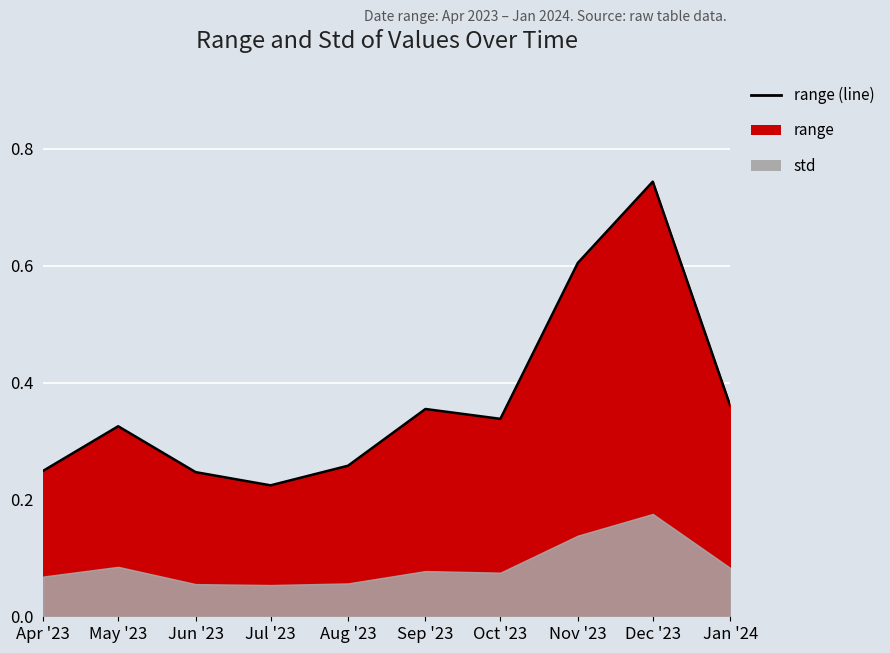

How many lines are shown in the chart?

1